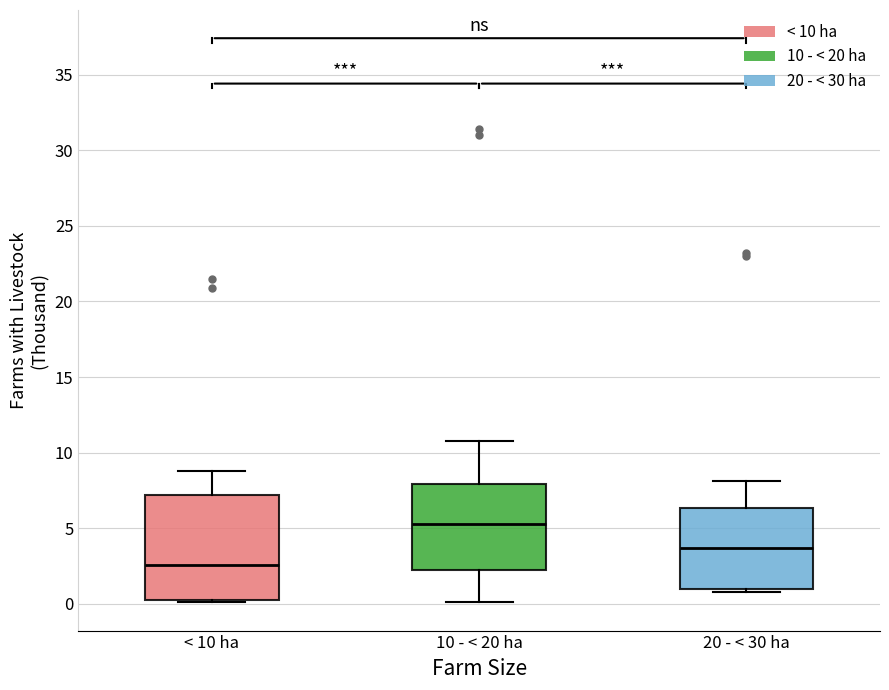

Where does the upper whisker of the box for 10 - < 20 ha end on the y-axis? The values are not printed on the chart, so give them approximately, as read against the axis.

11.0